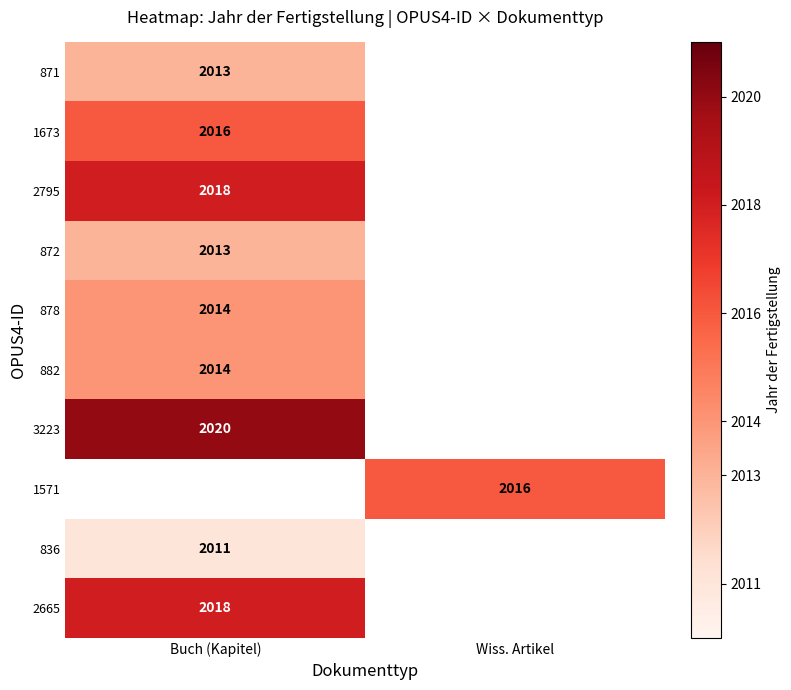

True or false: 1673 has a value of 641 at Buch (Kapitel).

False